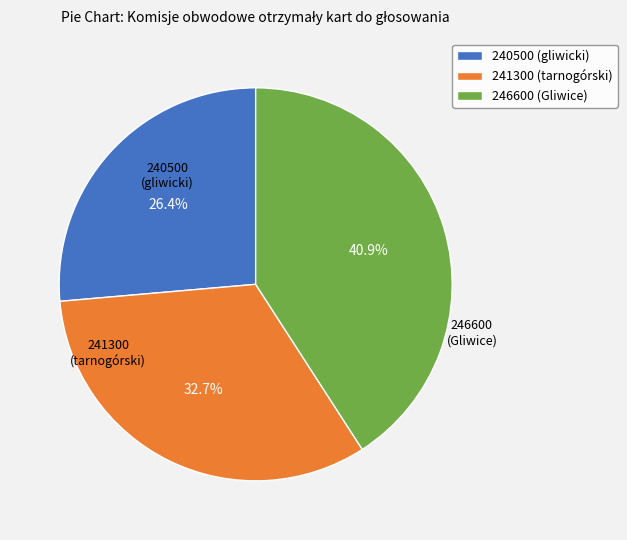

How many slices are in this pie chart?

3